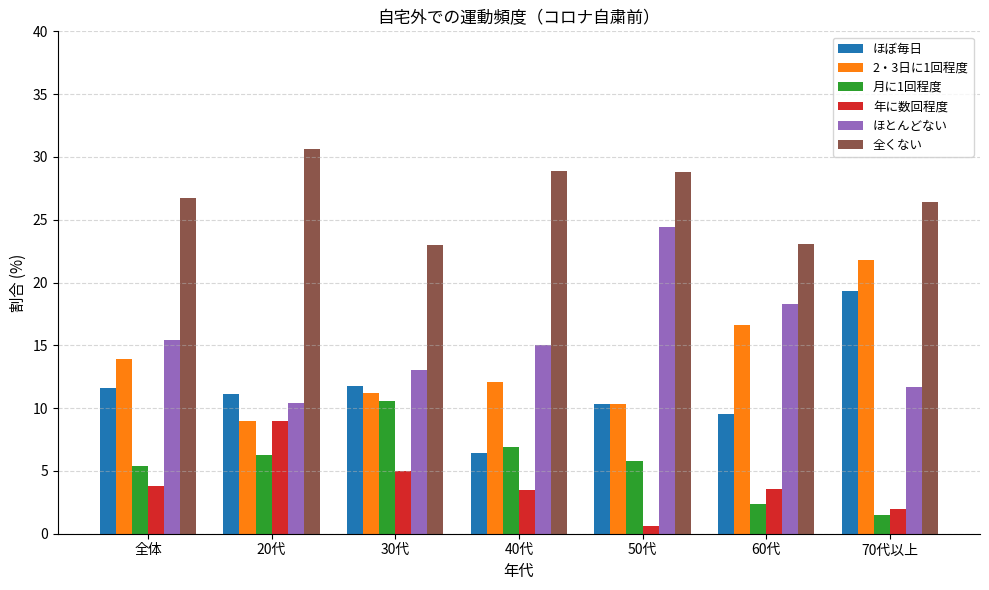

Is the value of ほとんどない at 60代 greater than the value of ほぼ毎日 at 50代?

Yes